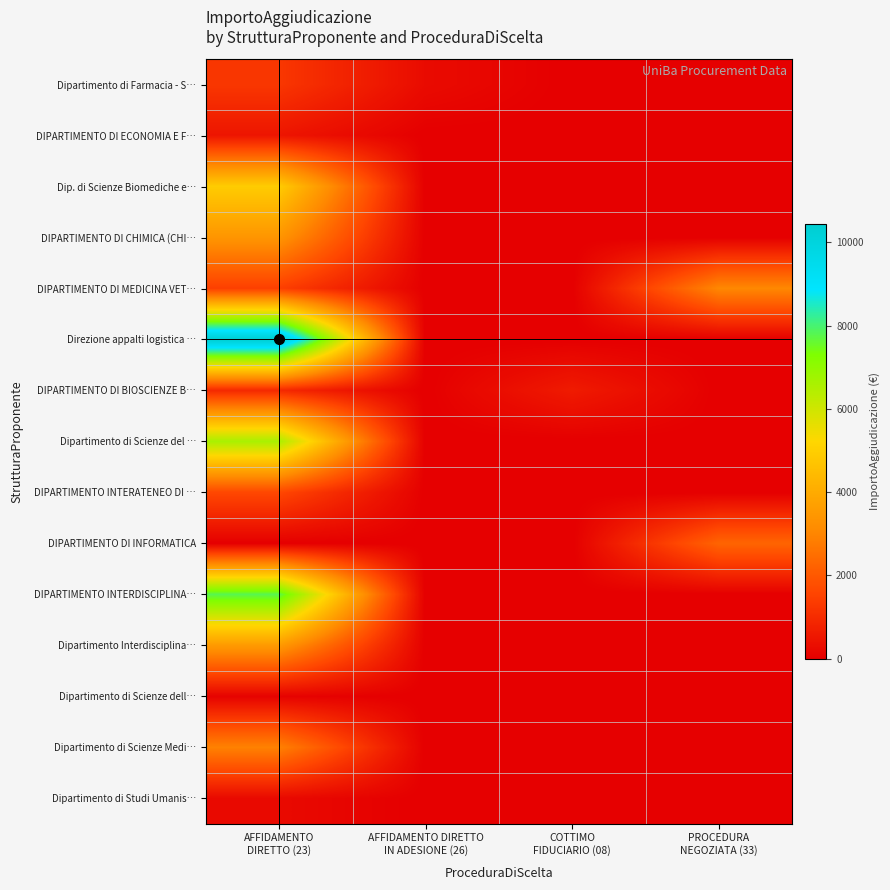

Reading left to right, transcribe all the data shown in this chart.

Dipartimento di Farmacia - S…: AFFIDAMENTO
DIRETTO (23)=1250.7	AFFIDAMENTO DIRETTO
IN ADESIONE (26)=260.7	COTTIMO
FIDUCIARIO (08)=0.0	PROCEDURA
NEGOZIATA (33)=0.0
DIPARTIMENTO DI ECONOMIA E F…: AFFIDAMENTO
DIRETTO (23)=493.2	AFFIDAMENTO DIRETTO
IN ADESIONE (26)=0.0	COTTIMO
FIDUCIARIO (08)=0.0	PROCEDURA
NEGOZIATA (33)=0.0
Dip. di Scienze Biomediche e…: AFFIDAMENTO
DIRETTO (23)=4921.5	AFFIDAMENTO DIRETTO
IN ADESIONE (26)=0.0	COTTIMO
FIDUCIARIO (08)=0.0	PROCEDURA
NEGOZIATA (33)=0.0
DIPARTIMENTO DI CHIMICA (CHI…: AFFIDAMENTO
DIRETTO (23)=3406.0	AFFIDAMENTO DIRETTO
IN ADESIONE (26)=0.0	COTTIMO
FIDUCIARIO (08)=0.0	PROCEDURA
NEGOZIATA (33)=0.0
DIPARTIMENTO DI MEDICINA VET…: AFFIDAMENTO
DIRETTO (23)=1444.2	AFFIDAMENTO DIRETTO
IN ADESIONE (26)=0.0	COTTIMO
FIDUCIARIO (08)=0.0	PROCEDURA
NEGOZIATA (33)=3052.5
Direzione appalti logistica …: AFFIDAMENTO
DIRETTO (23)=10437.9	AFFIDAMENTO DIRETTO
IN ADESIONE (26)=0.0	COTTIMO
FIDUCIARIO (08)=0.0	PROCEDURA
NEGOZIATA (33)=0.0
DIPARTIMENTO DI BIOSCIENZE B…: AFFIDAMENTO
DIRETTO (23)=941.5	AFFIDAMENTO DIRETTO
IN ADESIONE (26)=0.0	COTTIMO
FIDUCIARIO (08)=618.0	PROCEDURA
NEGOZIATA (33)=0.0
Dipartimento di Scienze del …: AFFIDAMENTO
DIRETTO (23)=6608.2	AFFIDAMENTO DIRETTO
IN ADESIONE (26)=0.0	COTTIMO
FIDUCIARIO (08)=0.0	PROCEDURA
NEGOZIATA (33)=0.0
DIPARTIMENTO INTERATENEO DI …: AFFIDAMENTO
DIRETTO (23)=1633.7	AFFIDAMENTO DIRETTO
IN ADESIONE (26)=0.0	COTTIMO
FIDUCIARIO (08)=0.0	PROCEDURA
NEGOZIATA (33)=0.0
DIPARTIMENTO DI INFORMATICA: AFFIDAMENTO
DIRETTO (23)=0.0	AFFIDAMENTO DIRETTO
IN ADESIONE (26)=0.0	COTTIMO
FIDUCIARIO (08)=0.0	PROCEDURA
NEGOZIATA (33)=2268.8
DIPARTIMENTO INTERDISCIPLINA…: AFFIDAMENTO
DIRETTO (23)=7792.7	AFFIDAMENTO DIRETTO
IN ADESIONE (26)=0.0	COTTIMO
FIDUCIARIO (08)=0.0	PROCEDURA
NEGOZIATA (33)=0.0
Dipartimento Interdisciplina…: AFFIDAMENTO
DIRETTO (23)=3540.3	AFFIDAMENTO DIRETTO
IN ADESIONE (26)=0.0	COTTIMO
FIDUCIARIO (08)=0.0	PROCEDURA
NEGOZIATA (33)=0.0
Dipartimento di Scienze dell…: AFFIDAMENTO
DIRETTO (23)=72.0	AFFIDAMENTO DIRETTO
IN ADESIONE (26)=0.0	COTTIMO
FIDUCIARIO (08)=0.0	PROCEDURA
NEGOZIATA (33)=0.0
Dipartimento di Scienze Medi…: AFFIDAMENTO
DIRETTO (23)=2907.6	AFFIDAMENTO DIRETTO
IN ADESIONE (26)=0.0	COTTIMO
FIDUCIARIO (08)=0.0	PROCEDURA
NEGOZIATA (33)=0.0
Dipartimento di Studi Umanis…: AFFIDAMENTO
DIRETTO (23)=224.0	AFFIDAMENTO DIRETTO
IN ADESIONE (26)=0.0	COTTIMO
FIDUCIARIO (08)=0.0	PROCEDURA
NEGOZIATA (33)=0.0